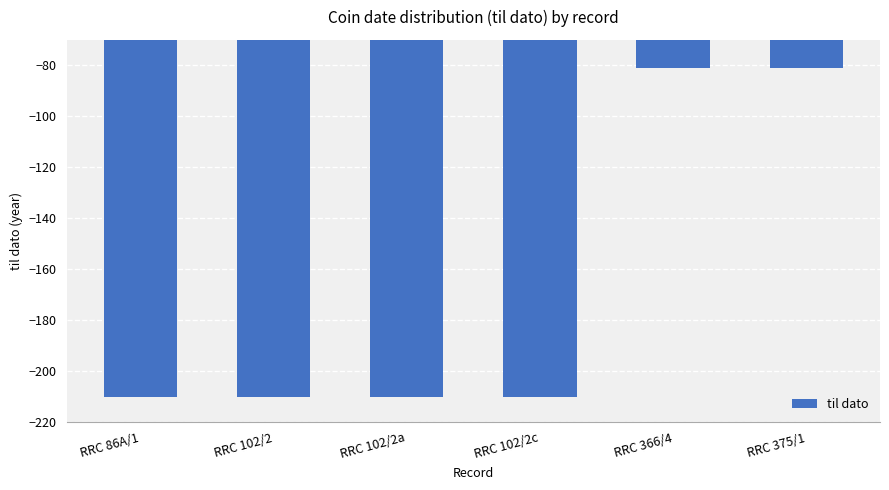

What is the change in value from RRC 102/2 to RRC 366/4?

+129